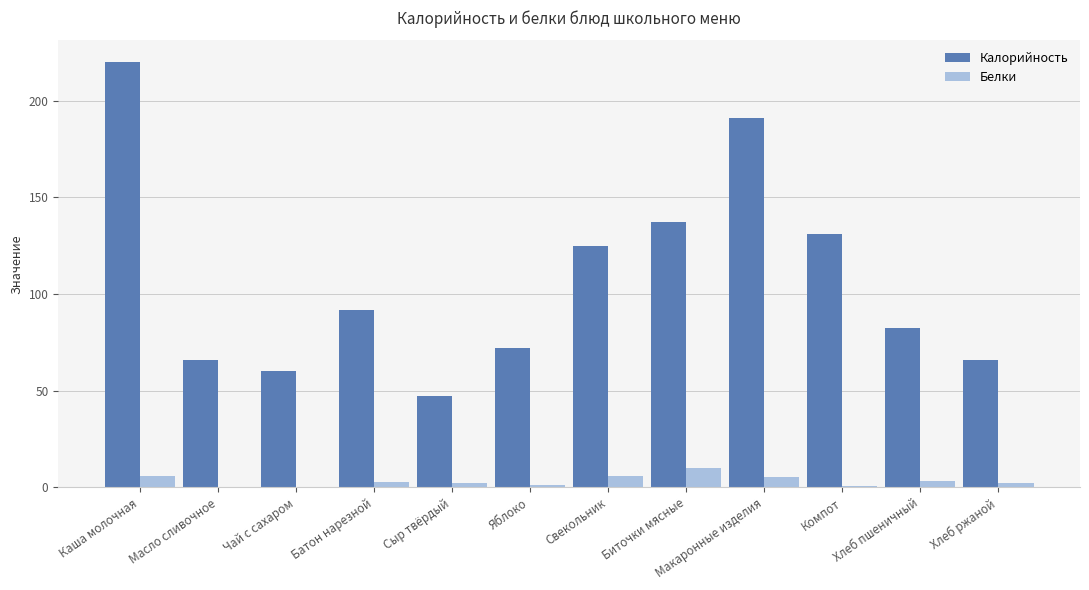

The Белки series shows 5.8 at Каша молочная. True or false?

True